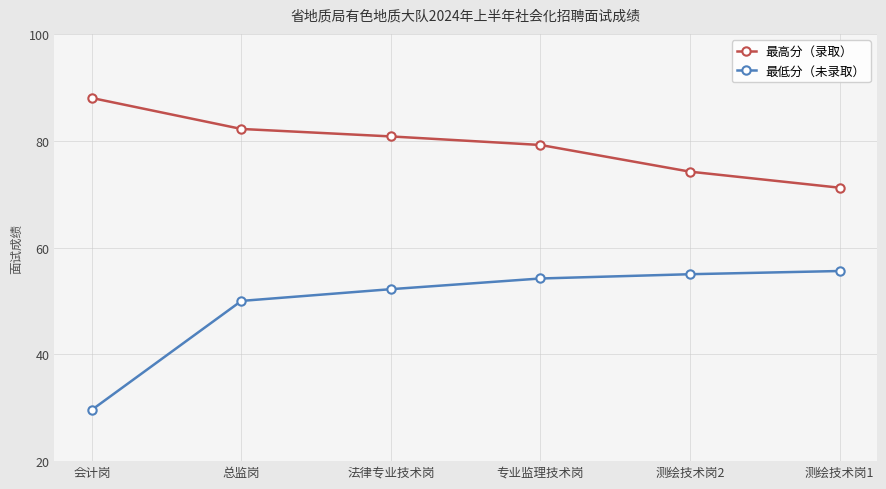

Does the chart display data point markers on the line(s)?

Yes